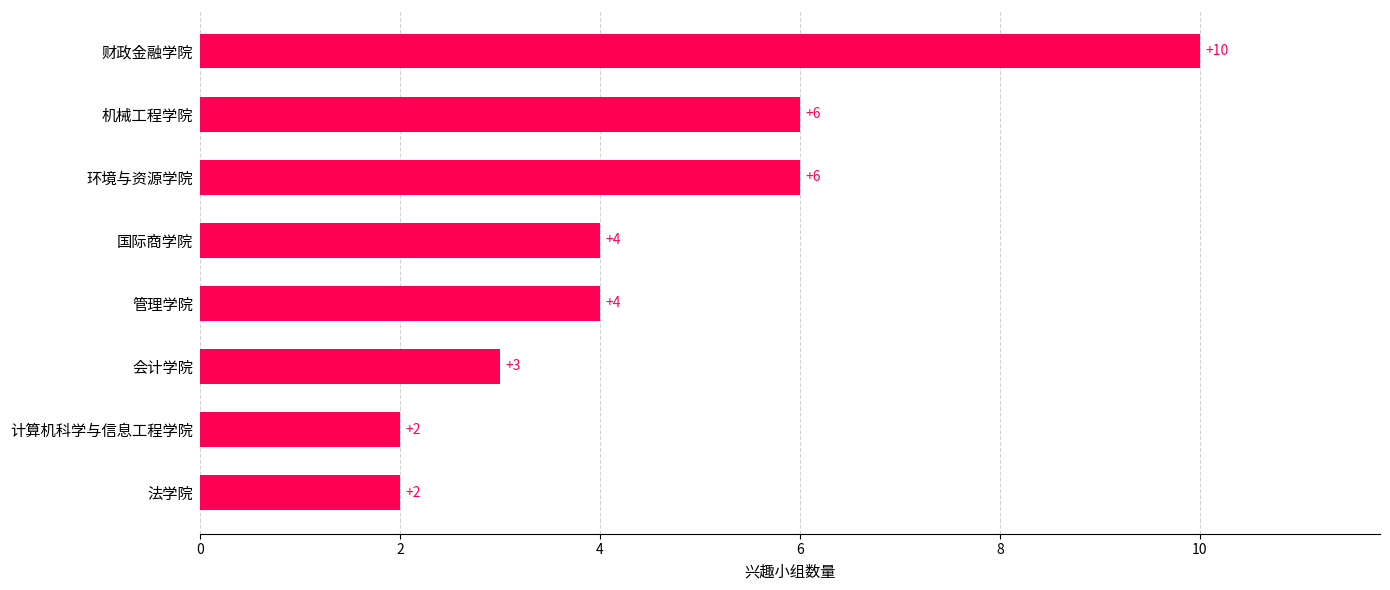

What is the change in value from 国际商学院 to 环境与资源学院?

+2